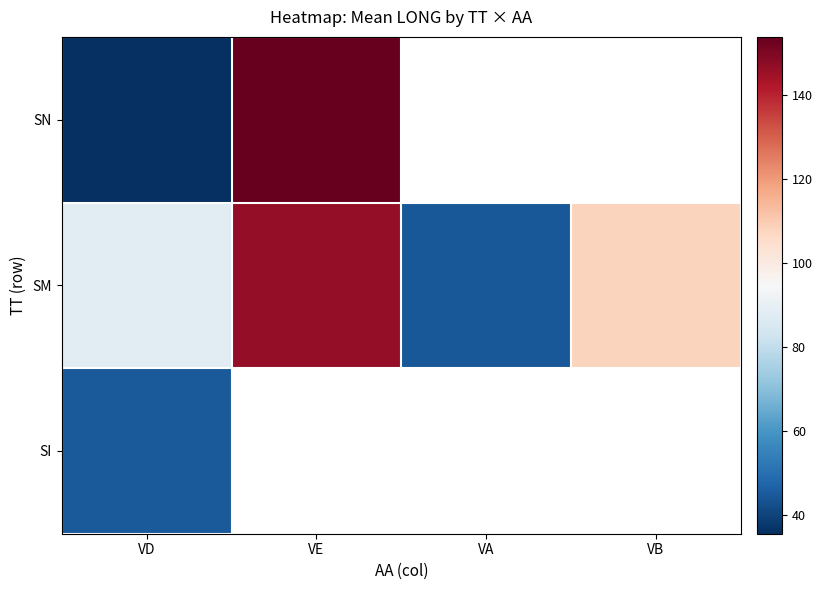

Is it true that SM equals 20.9 at VA?

False